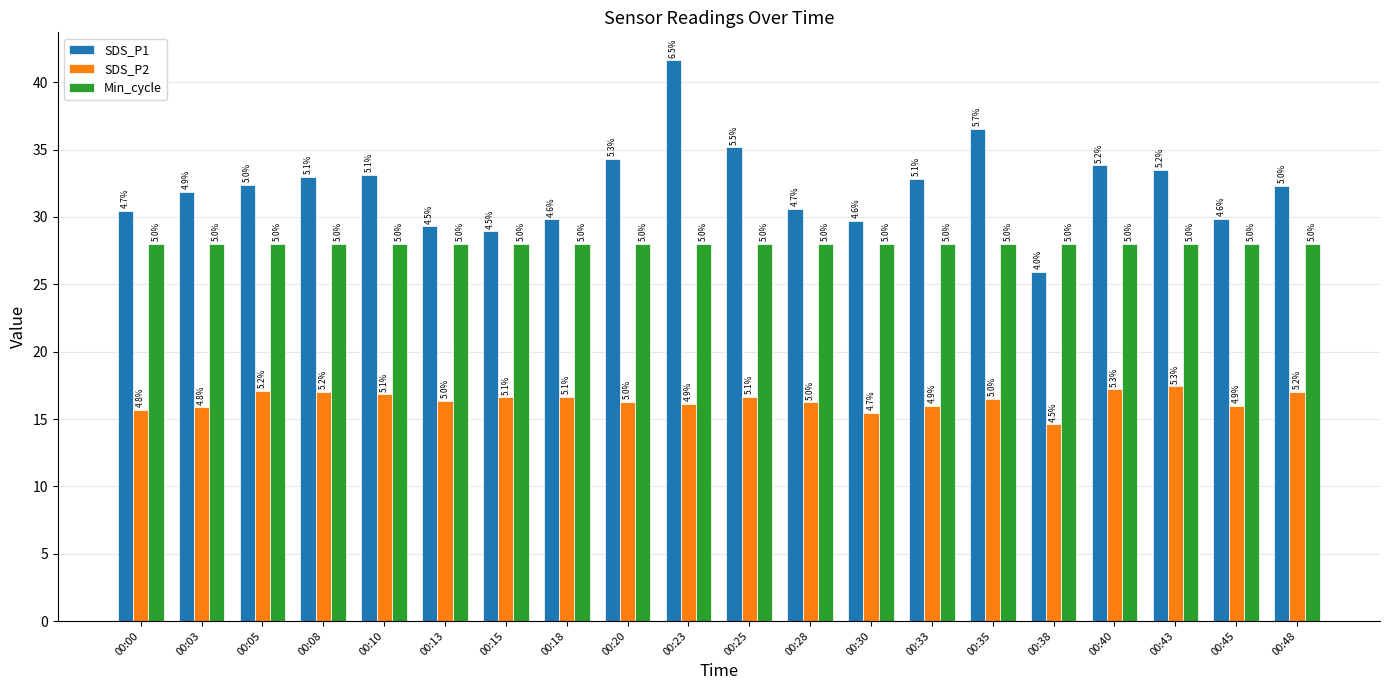

Which series has the largest total across all categories?

SDS_P1